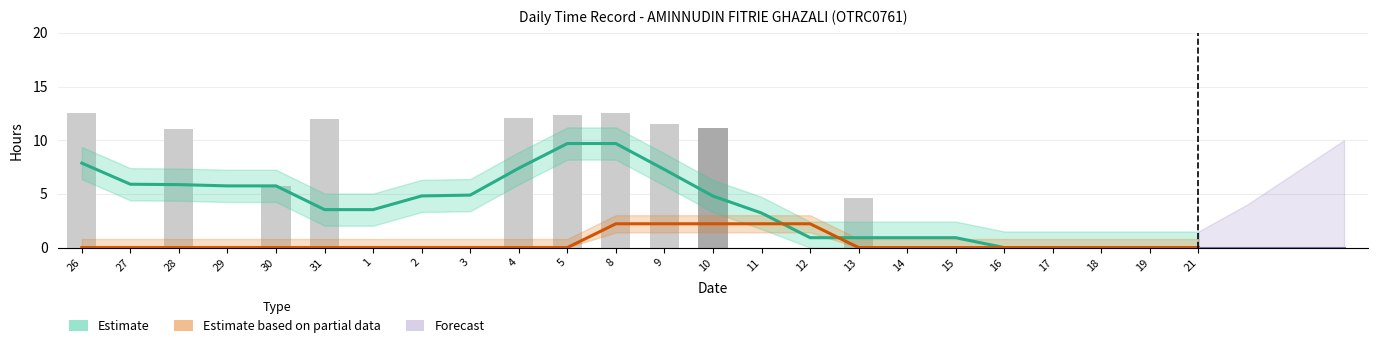

At which category does the chart reach its peak across all series?

26